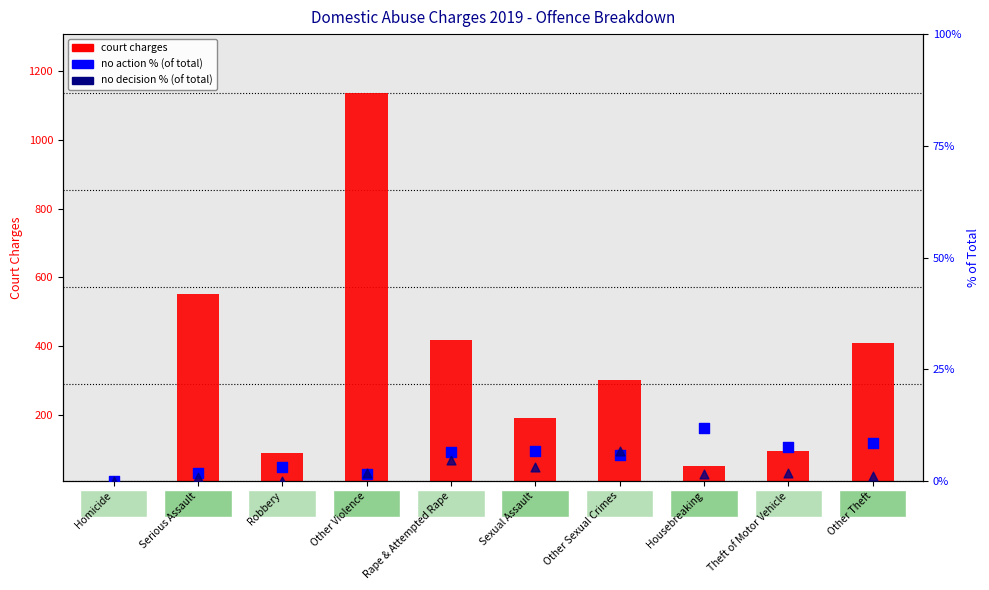

At which category is the sum across all series the highest?

Other Violence